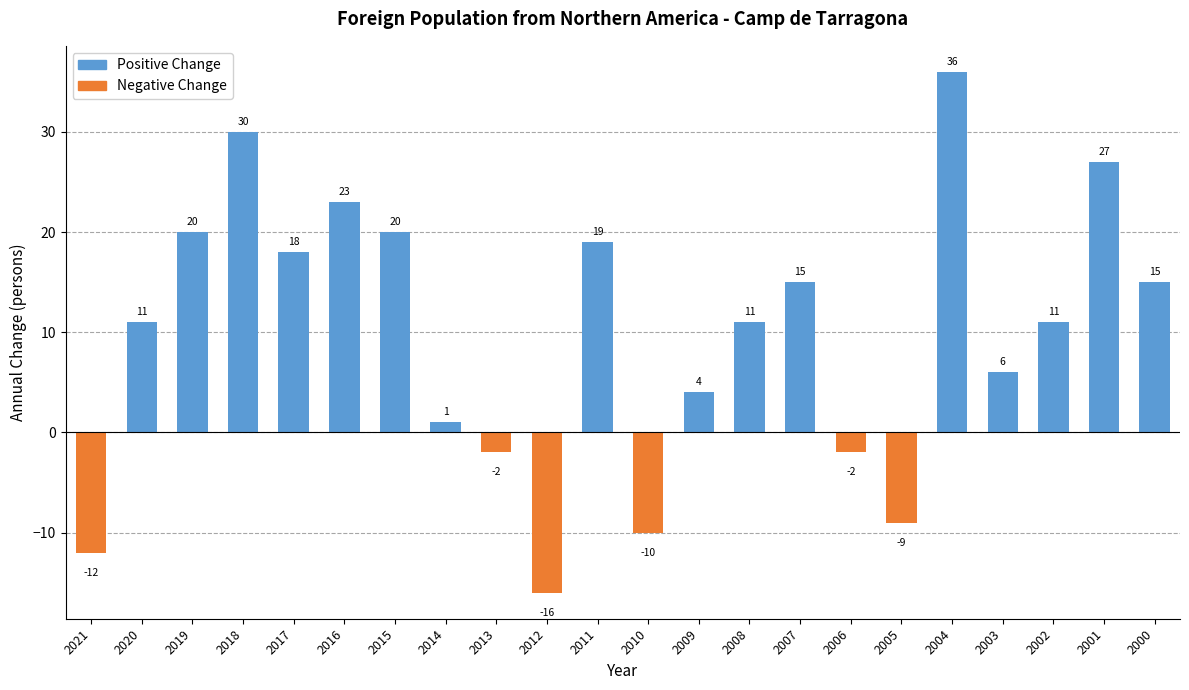

Reading left to right, extract all data points from this chart.

-12	11	20	30	18	23	20	1	-2	-16	19	-10	4	11	15	-2	-9	36	6	11	27	15